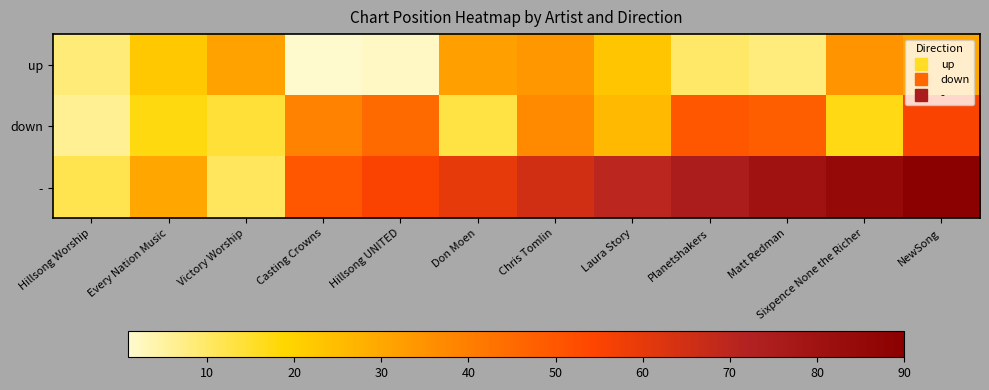

Reading left to right, what are all the values shown in this chart?

up: Hillsong Worship=8.5	Every Nation Music=22.3	Victory Worship=31.3	Casting Crowns=1.0	Hillsong UNITED=2.0	Don Moen=32.0	Chris Tomlin=34.0	Laura Story=23.0	Planetshakers=10.0	Matt Redman=8.0	Sixpence None the Richer=35.0	NewSong=30.0
down: Hillsong Worship=6.2	Every Nation Music=17.5	Victory Worship=14.0	Casting Crowns=39.0	Hillsong UNITED=45.0	Don Moen=13.0	Chris Tomlin=37.0	Laura Story=26.0	Planetshakers=50.0	Matt Redman=48.0	Sixpence None the Richer=17.0	NewSong=55.0
-: Hillsong Worship=12.0	Every Nation Music=30.0	Victory Worship=11.0	Casting Crowns=50.0	Hillsong UNITED=55.0	Don Moen=60.0	Chris Tomlin=65.0	Laura Story=70.0	Planetshakers=75.0	Matt Redman=80.0	Sixpence None the Richer=85.0	NewSong=90.0